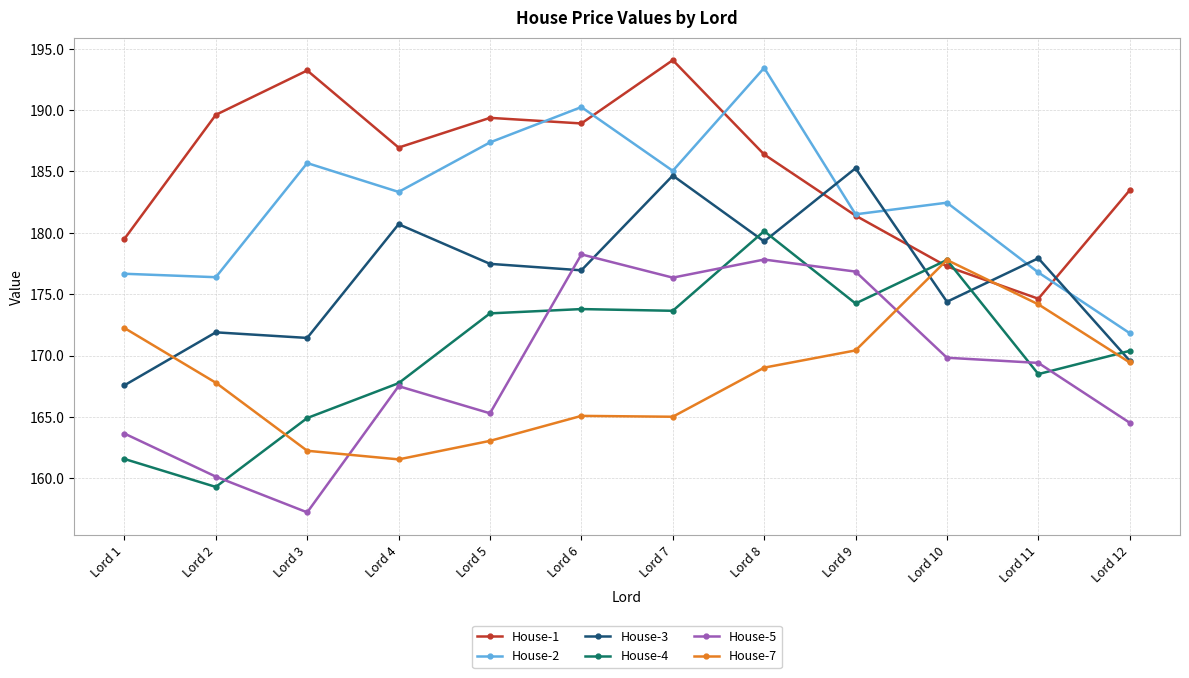

Which series changed the most between Lord 7 and Lord 11?

House-1